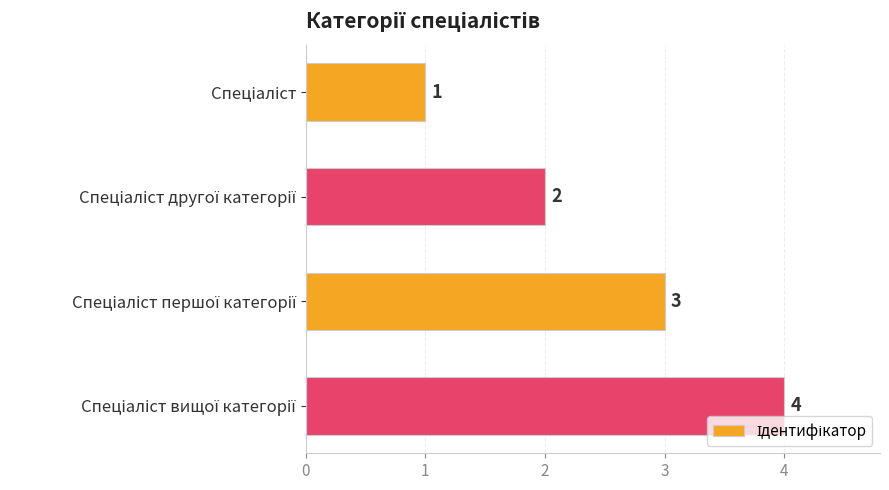

How many categories are shown in the chart?

4